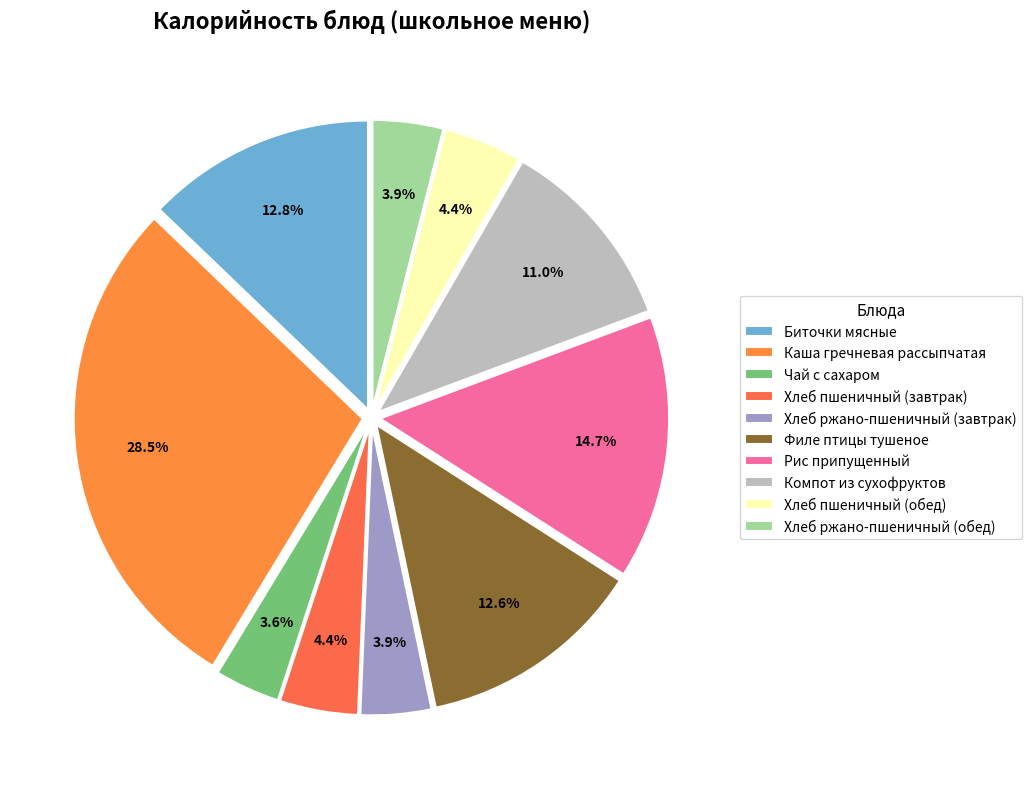

To the nearest percent, what is the average slice percentage?

10%